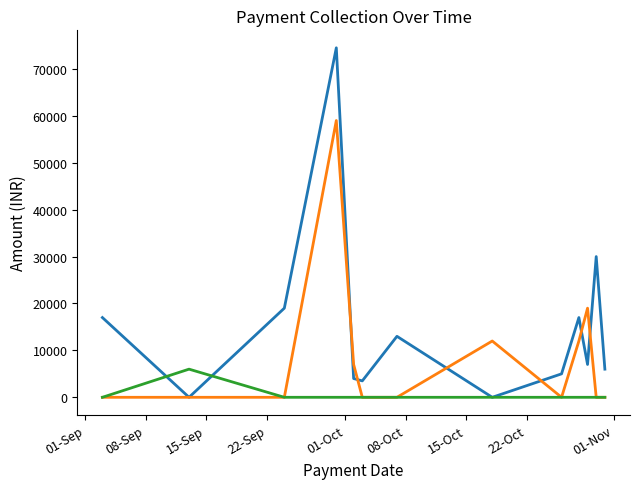

What is the maximum value for Online?

74500